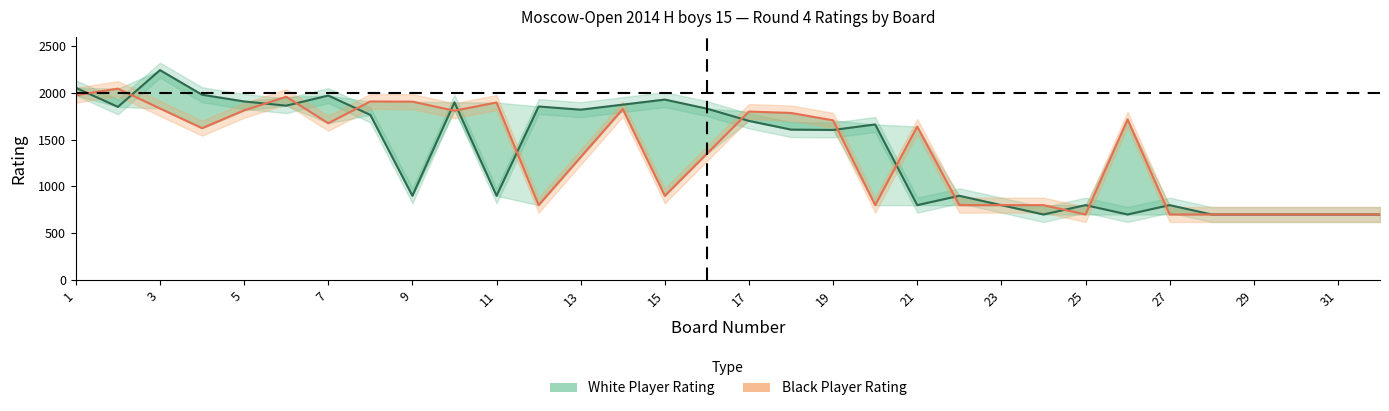

Reading left to right, transcribe all the data shown in this chart.

White Player Rating: 2055.0	1851.0	2244.0	1981.0	1909.0	1864.0	1972.0	1765.0	900.0	1900.0	900.0	1855.0	1821.0	1875.0	1929.0	1832.0	1701.0	1608.0	1604.0	1663.0	800.0	900.0	800.0	700.0	800.0	700.0	800.0	700.0	700.0	700.0	700.0	700.0
Black Player Rating: 1976.0	2046.0	1834.0	1623.0	1814.0	1959.0	1676.0	1909.0	1907.0	1810.0	1898.0	800.0	1313.5	1827.0	900.0	1350.5	1801.0	1786.0	1707.0	800.0	1640.0	800.0	800.0	800.0	700.0	1717.0	700.0	700.0	700.0	700.0	700.0	700.0